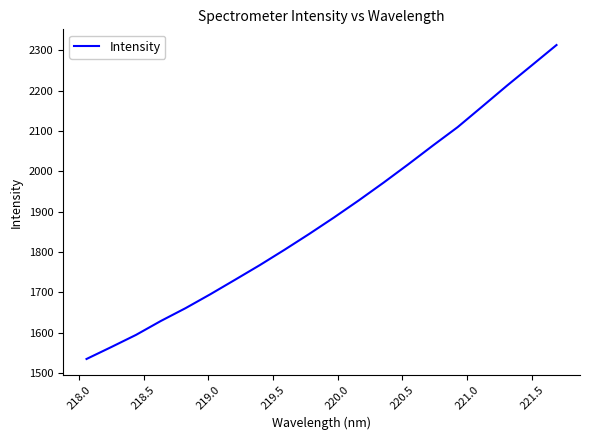

What is the greatest value displayed?

2312.8